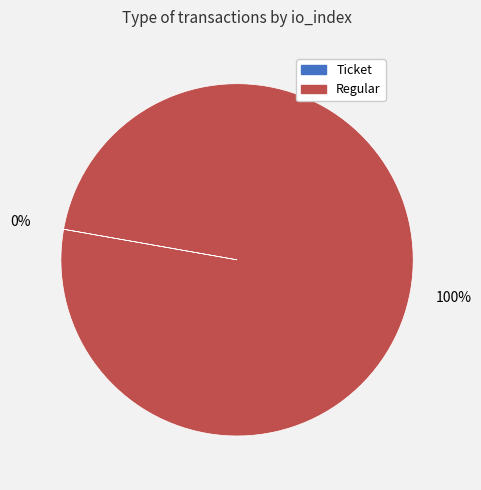

To the nearest percent, what is the difference between the largest and smallest slice percentages?

100%